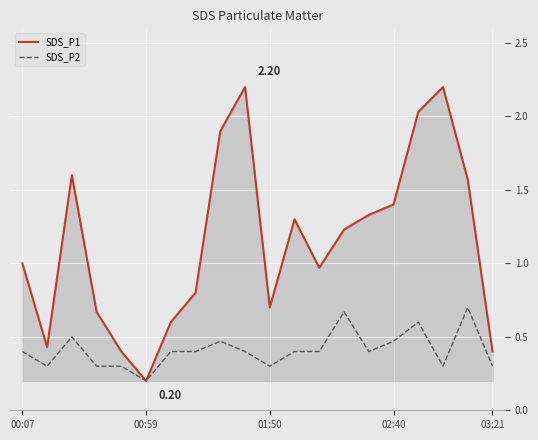

Rank the series by their average value, from highest to lowest.

SDS_P1, SDS_P2